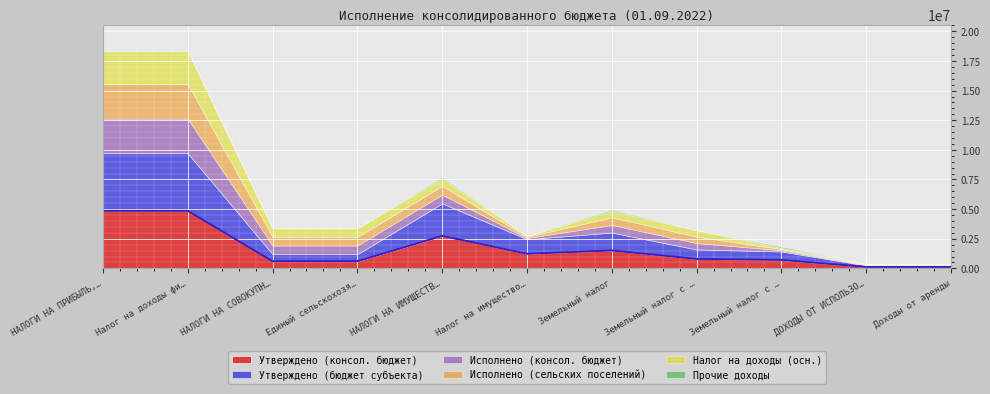

Rank the series at Единый сельскохозяйственный налог from lowest to highest value.

Прочие доходы, Утверждено (консол. бюджет), Утверждено (бюджет субъекта), Исполнено (консол. бюджет), Исполнено (сельских поселений), Налог на доходы (осн.)